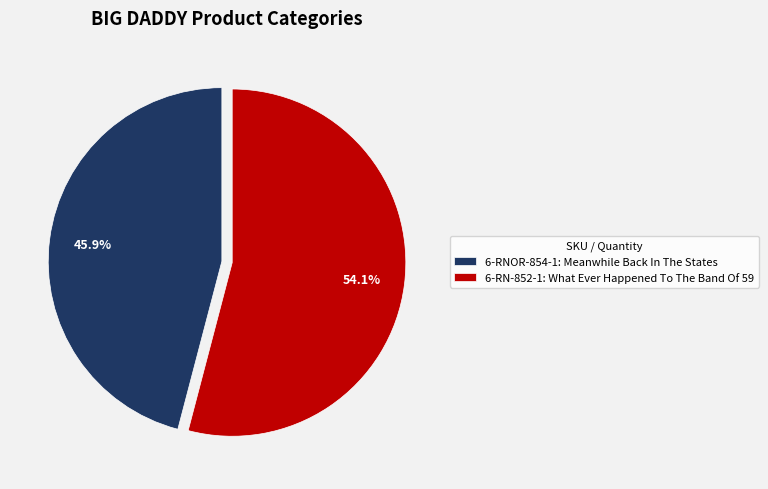

What is the total percentage of 6-RNOR-854-1: Meanwhile Back In The States and 6-RN-852-1: What Ever Happened To The Band Of 59?

100.0%